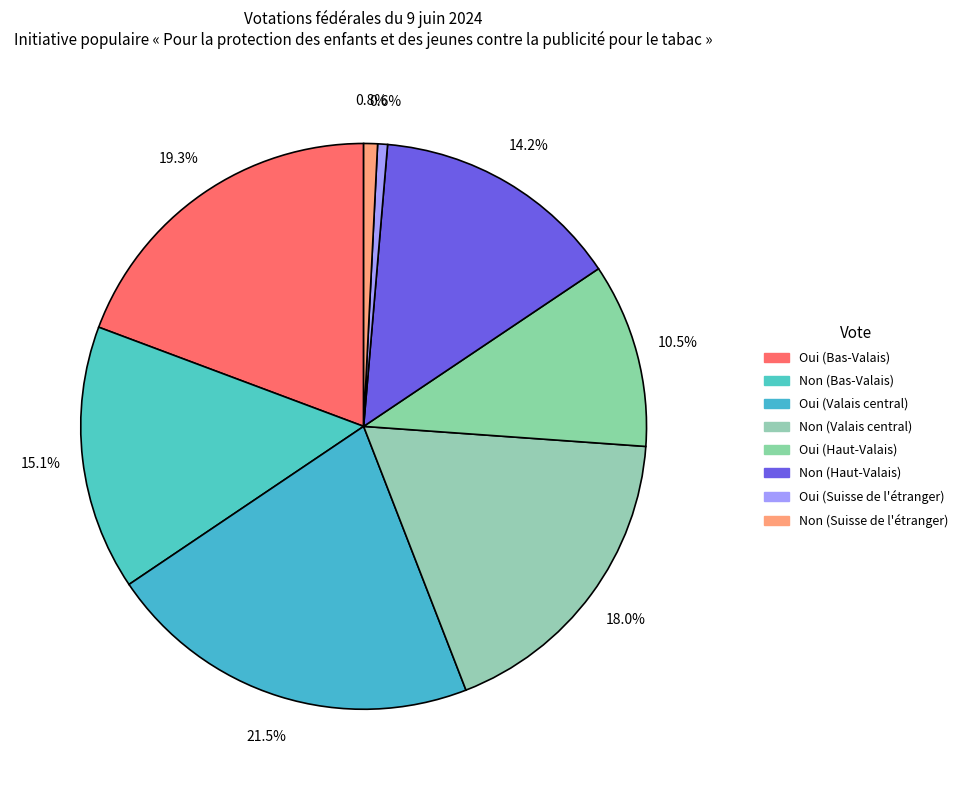

Rank the categories by value from lowest to highest.

Oui (Suisse de l'étranger), Non (Suisse de l'étranger), Oui (Haut-Valais), Non (Haut-Valais), Non (Bas-Valais), Non (Valais central), Oui (Bas-Valais), Oui (Valais central)